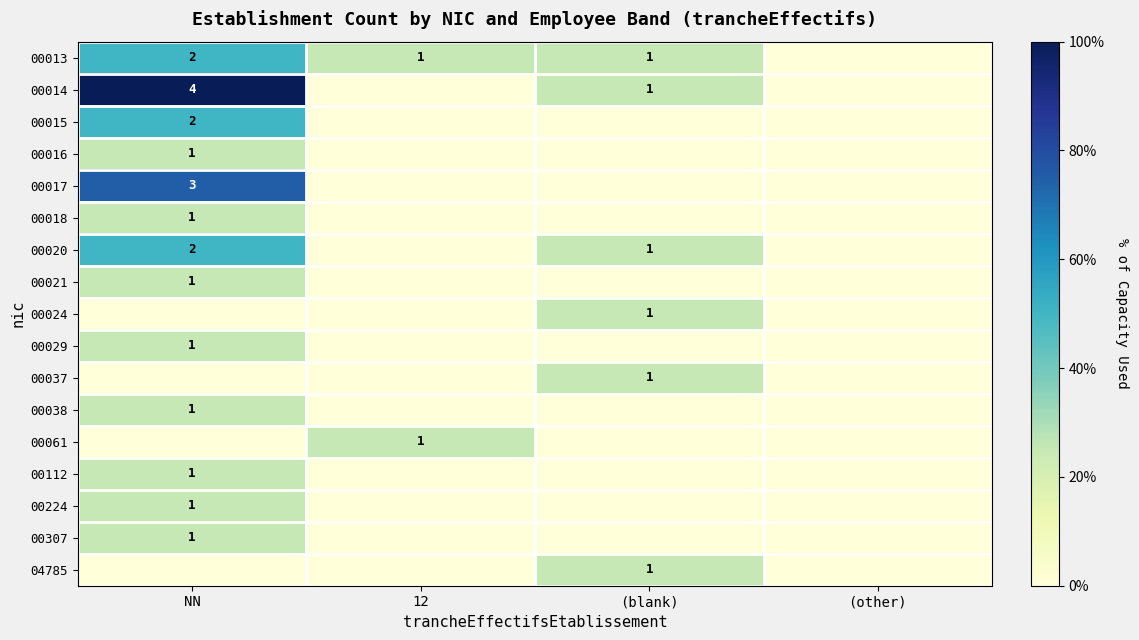

The 00024 series shows 0 at (blank). True or false?

False